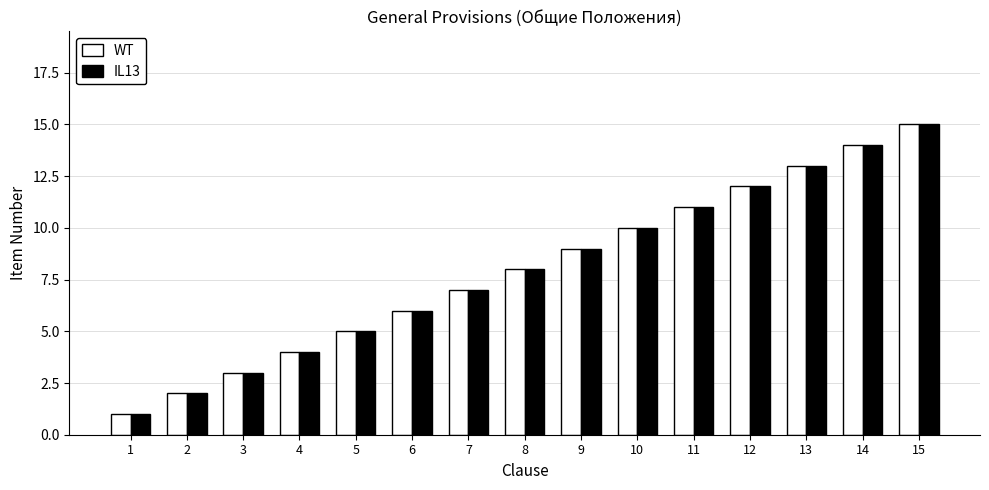

The value of IL13 at 11 is 5. True or false?

False